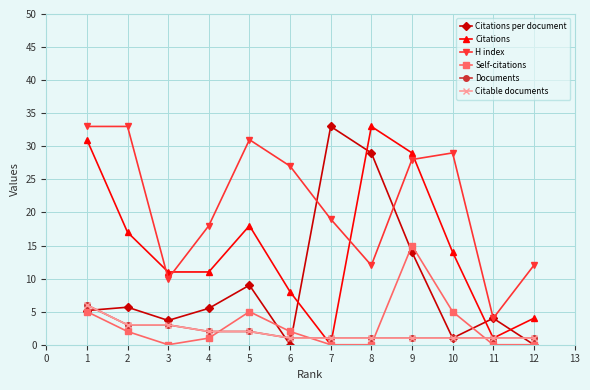

At which label does Self-citations reach its peak?

9